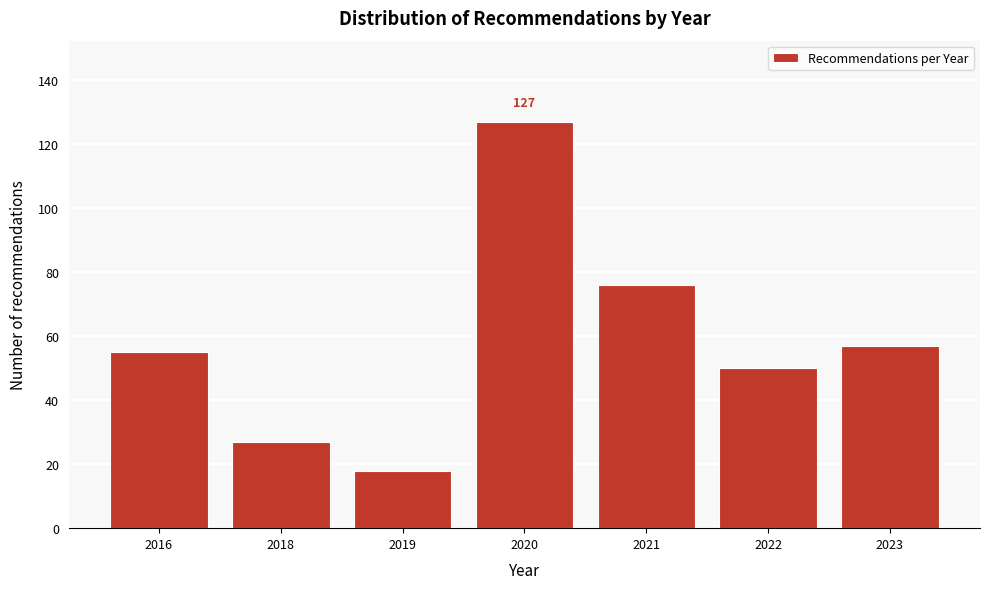

Reading left to right, extract all data points from this chart.

2016=55	2018=27	2019=18	2020=127	2021=76	2022=50	2023=57